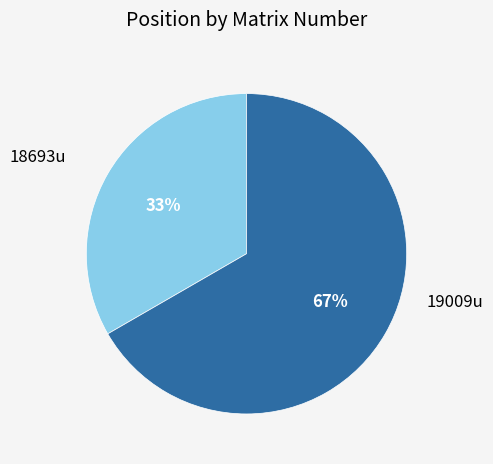

What is the ratio of the value at 19009u to the value at 18693u?

2.0